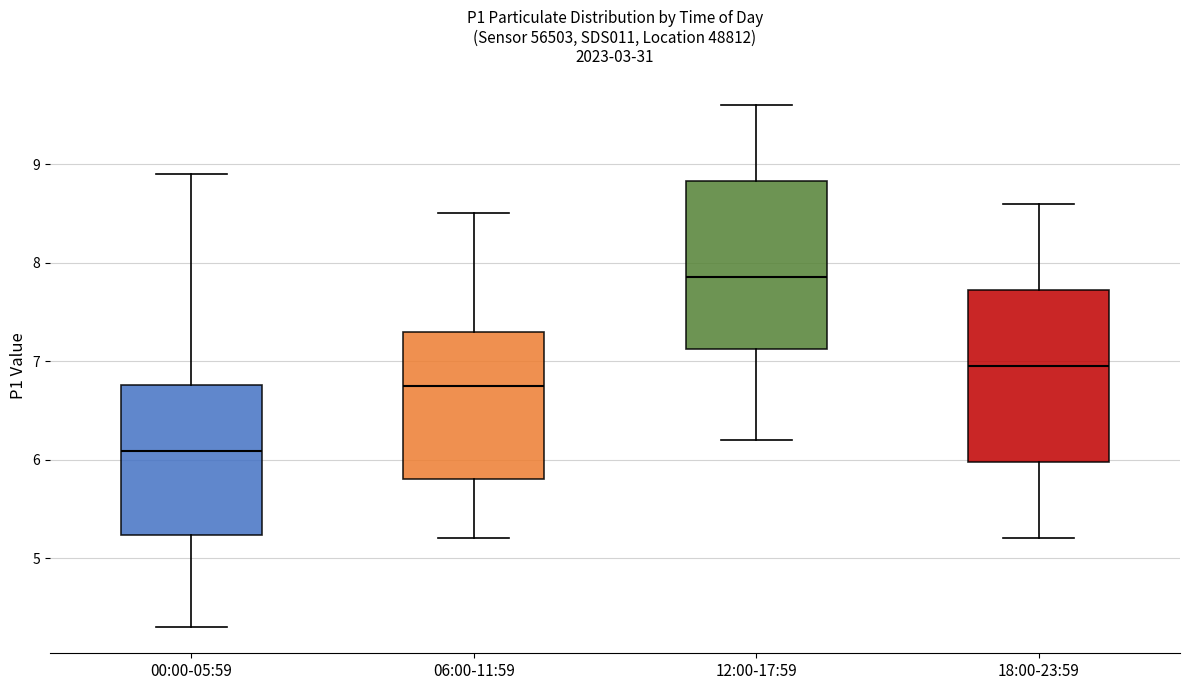

Reading left to right, transcribe this box plot: for each box, give where its median line is, the range the box spans, and where its two whiskers end, as read against the y-axis. The values are not printed on the chart, so give them approximately, as read against the axis.

00:00-05:59: median 6.1, box 5.2 to 6.8, whiskers 4.3 to 8.9
06:00-11:59: median 6.8, box 5.8 to 7.3, whiskers 5.2 to 8.5
12:00-17:59: median 7.9, box 7.1 to 8.8, whiskers 6.2 to 9.6
18:00-23:59: median 7.0, box 6.0 to 7.7, whiskers 5.2 to 8.6